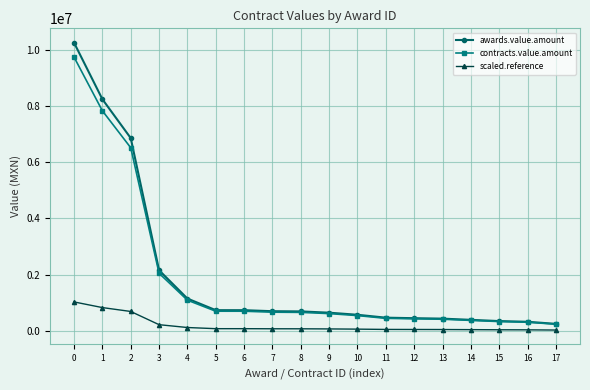

How many data points in contracts.value.amount are less than 654005?

9